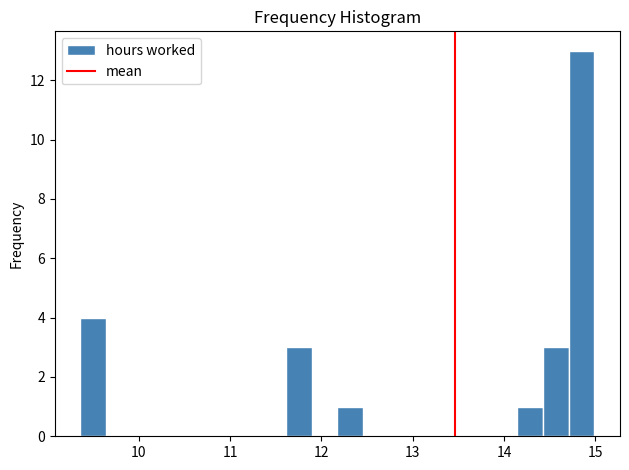

Around what value on the x-axis is the tallest bar? Give the approximate position of its centre, as read against the axis.

14.8